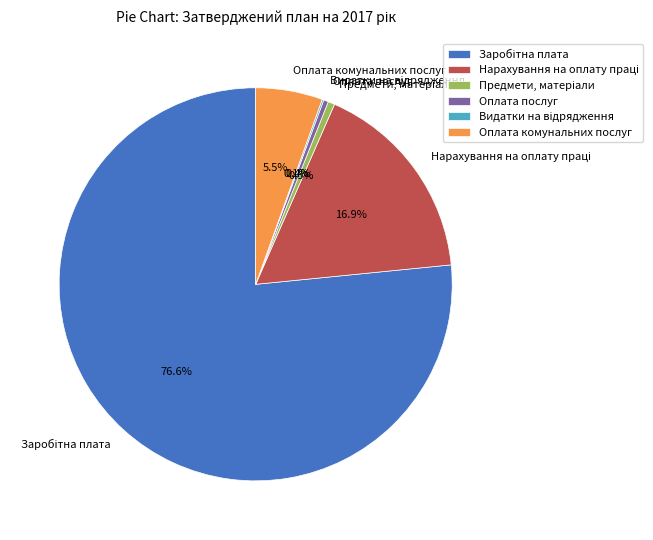

How much of the chart is everything except Оплата послуг?

99.6%